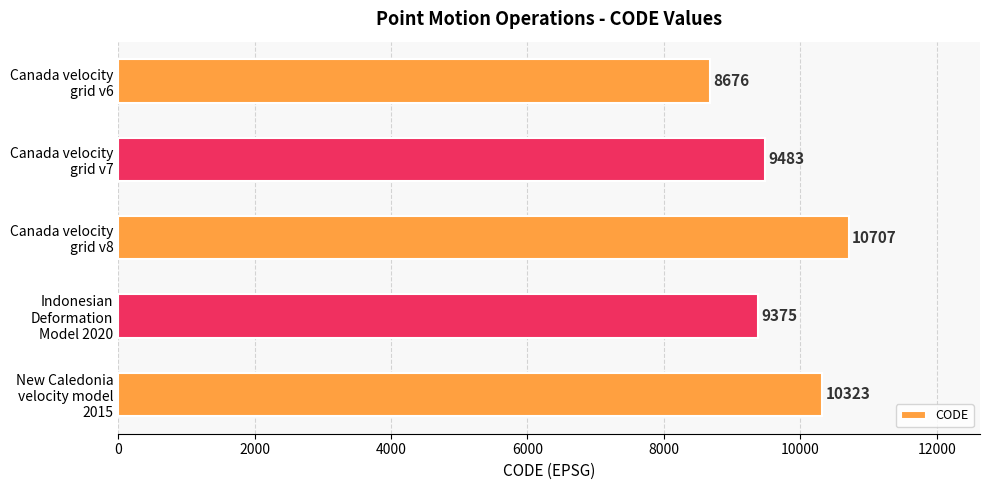

Does the chart contain stacked bars?

No